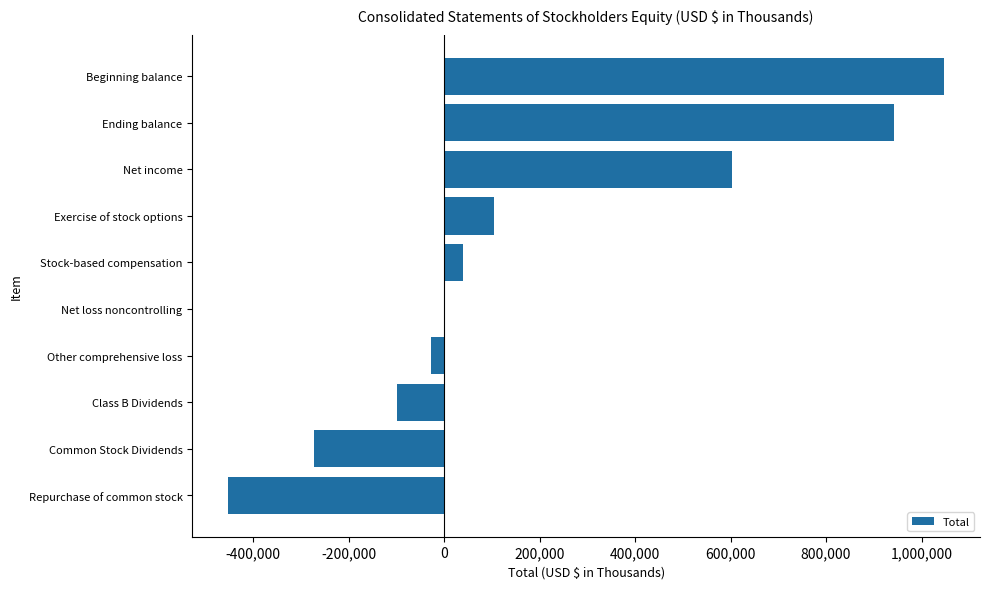

The value at Repurchase of common stock is -452580. True or false?

True